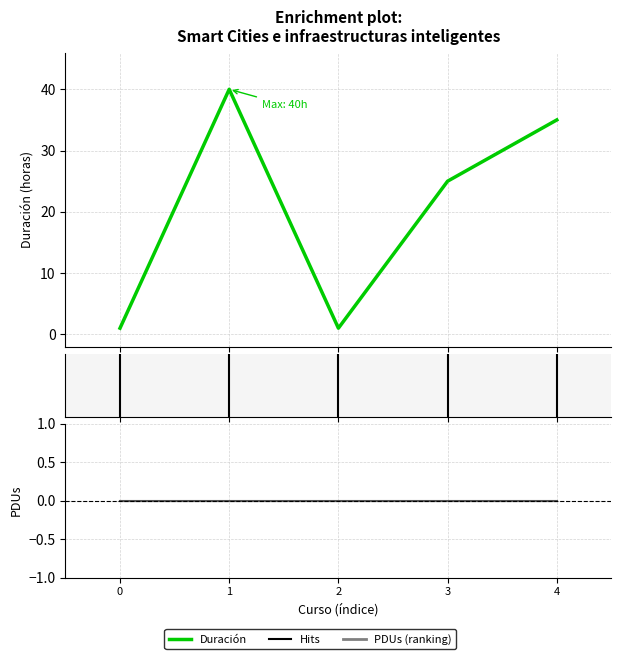

Reading left to right, what are all the values shown in this chart?

1	40	1	25	35